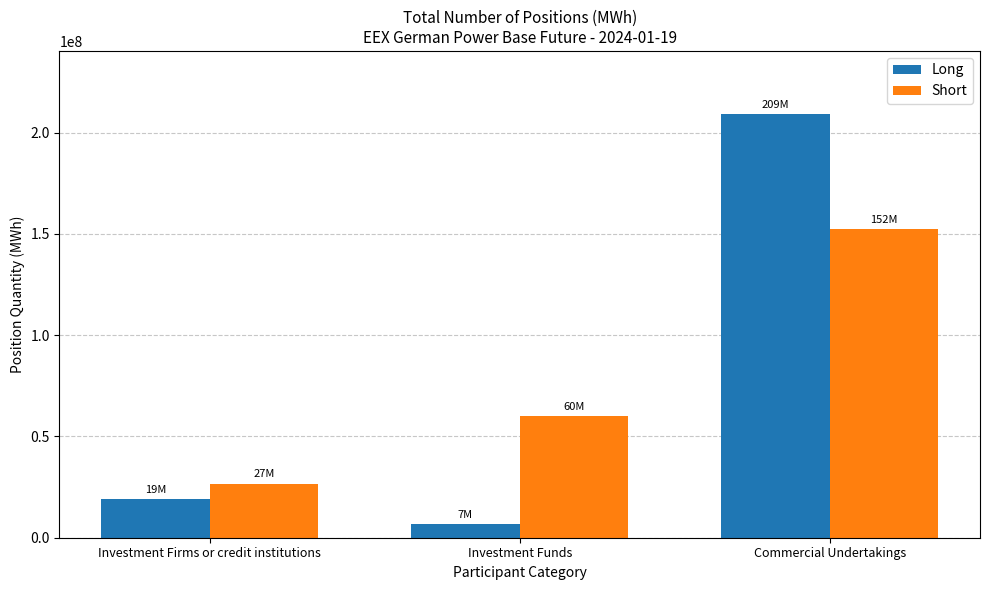

Where is Long nearest to the value 107826367?

Investment Firms or credit institutions